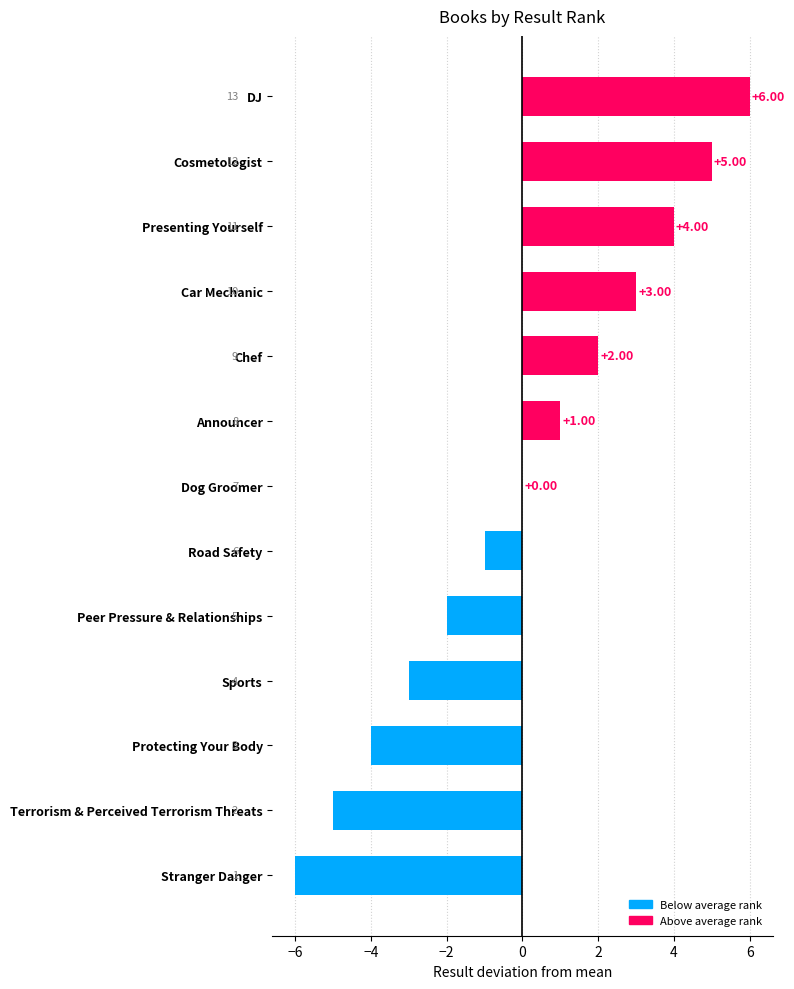

What is the sum of the values at Presenting Yourself and Cosmetologist?

9